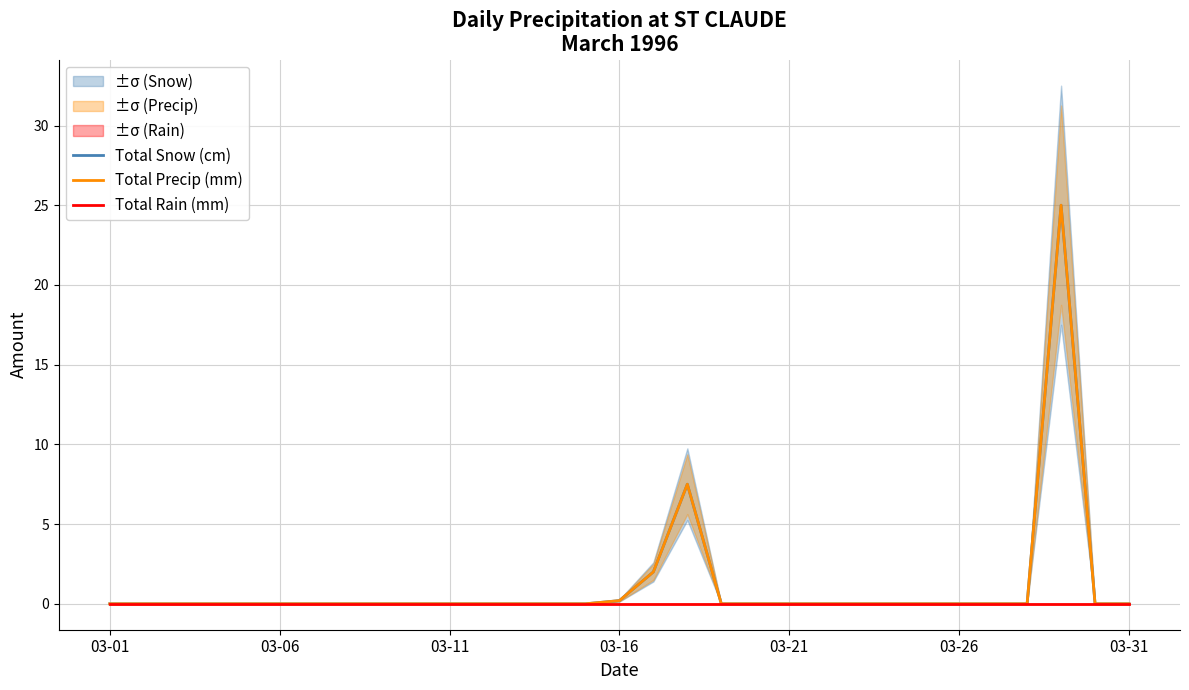

Is the value of Total Snow (cm) at 03-06 greater than the value of Total Rain (mm) at 03-31?

No